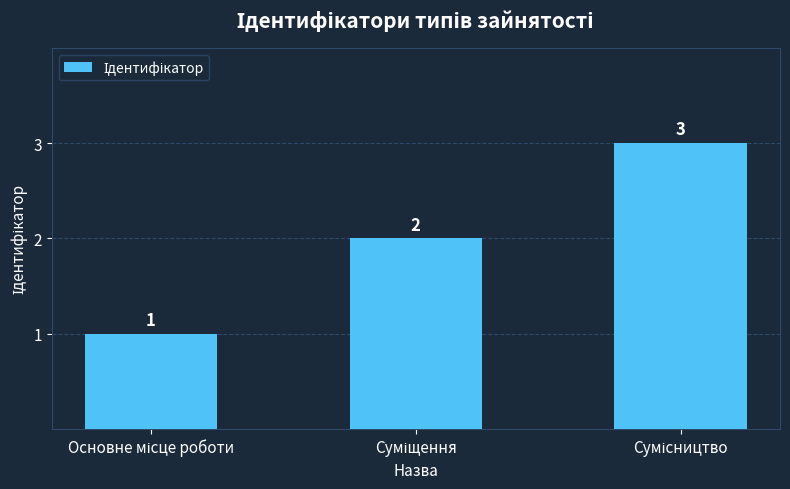

How many values are between 1 and 3?

3